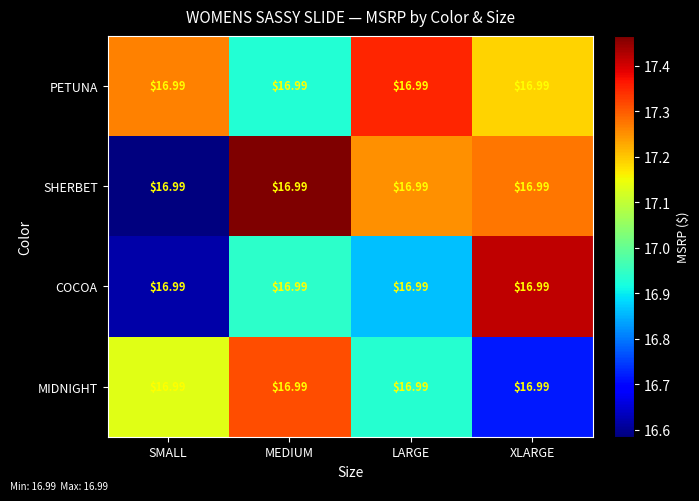

What is the total value across all series at LARGE?

68.4